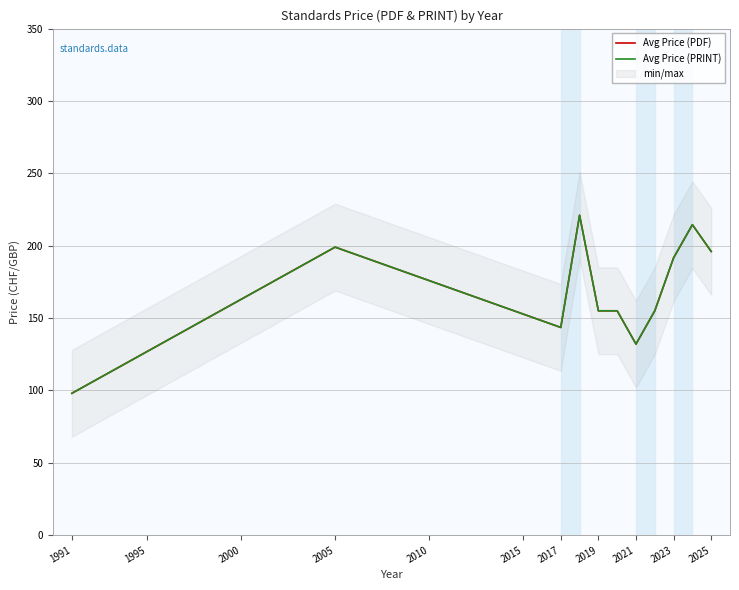

True or false: Avg Price (PDF) and Avg Price (PRINT) cross at least once.

False